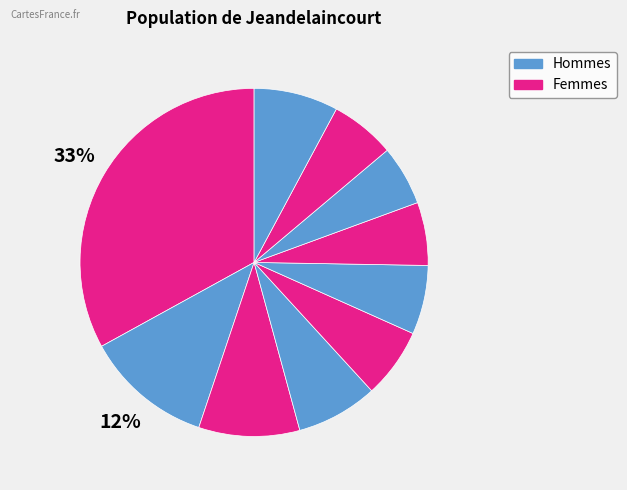

How many slices are in this pie chart?

10